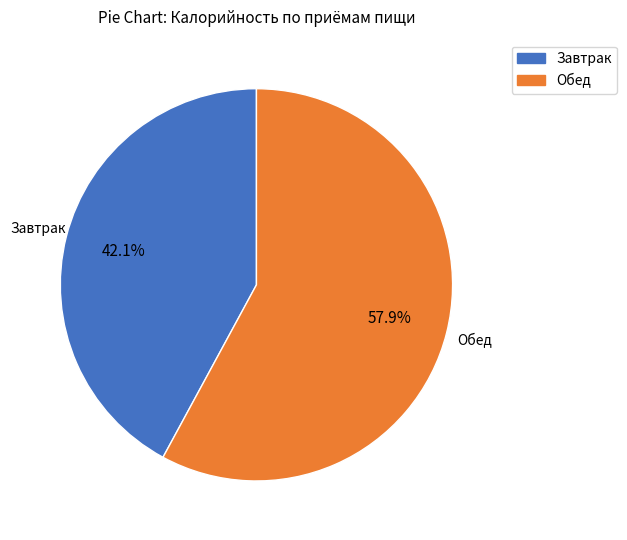

What is the total percentage of Обед and Завтрак?

100.0%